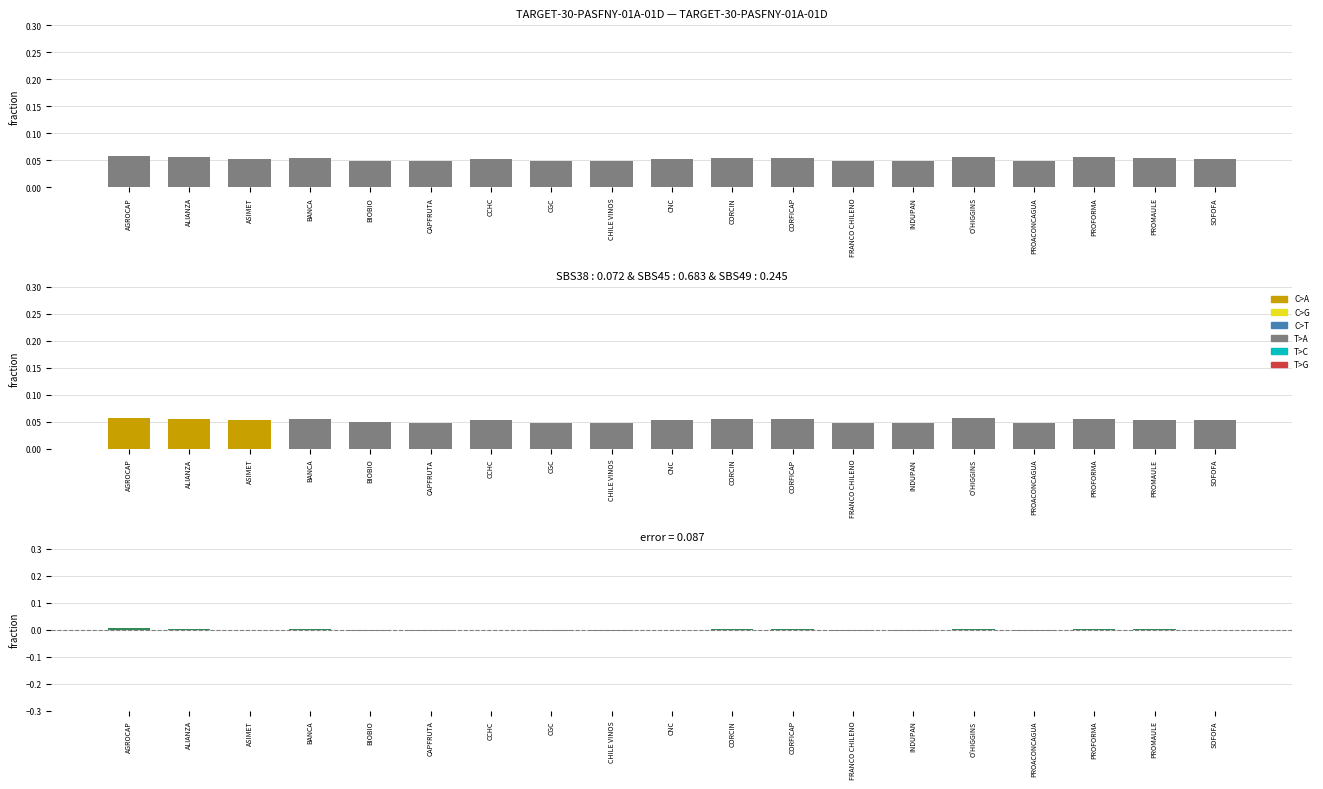

What is the sum of the values at CORCIN and SOFOFA?

0.1